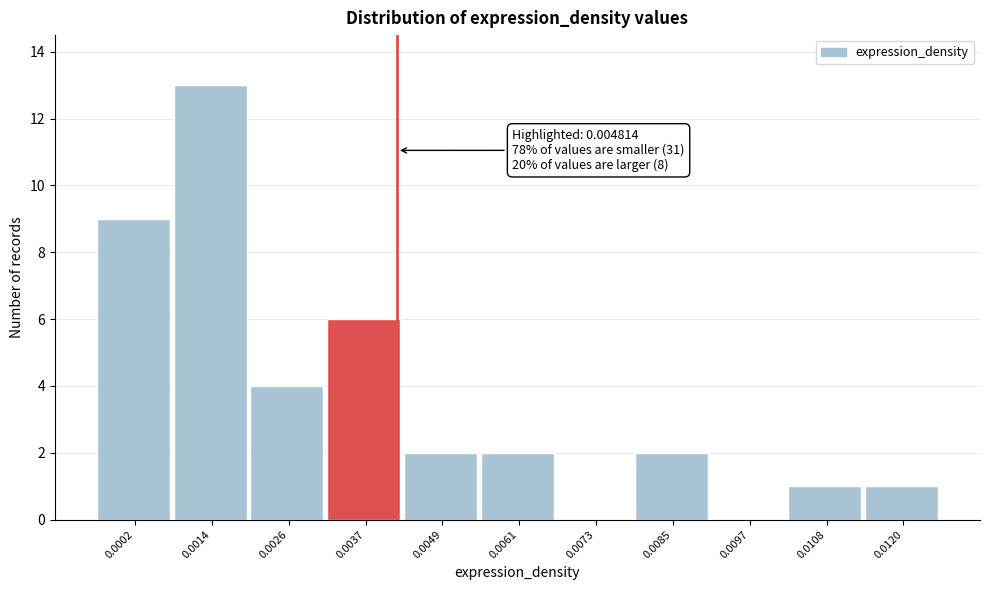

Reading left to right, transcribe all the data shown in this chart.

0.0002=9	0.0014=13	0.0026=4	0.0037=6	0.0049=2	0.0061=2	0.0073=0	0.0085=2	0.0097=0	0.0108=1	0.0120=1